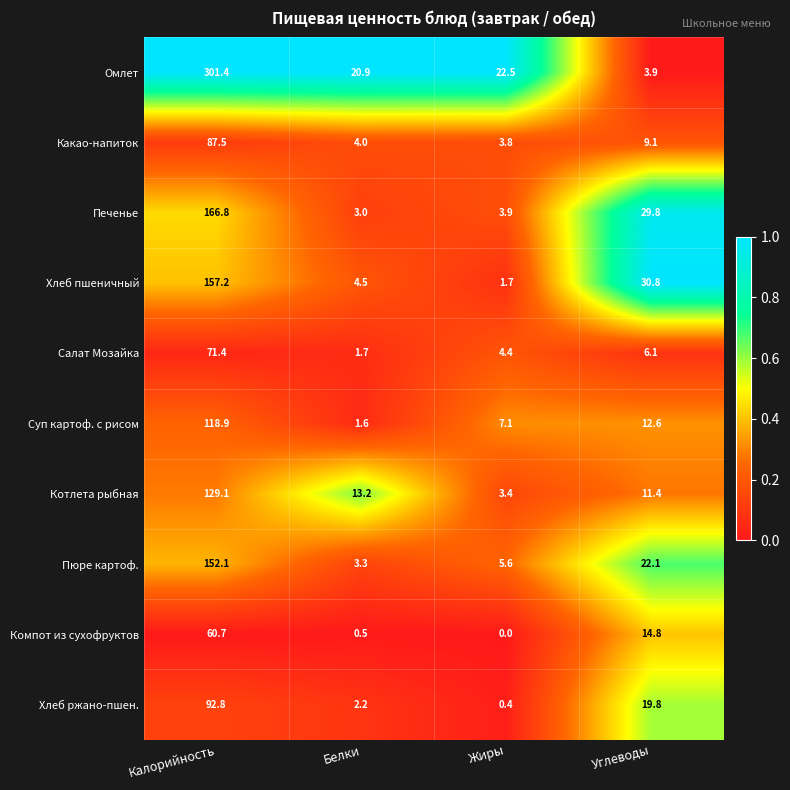

Where does the Хлеб ржано-пшен. series first go above 19?

Калорийность